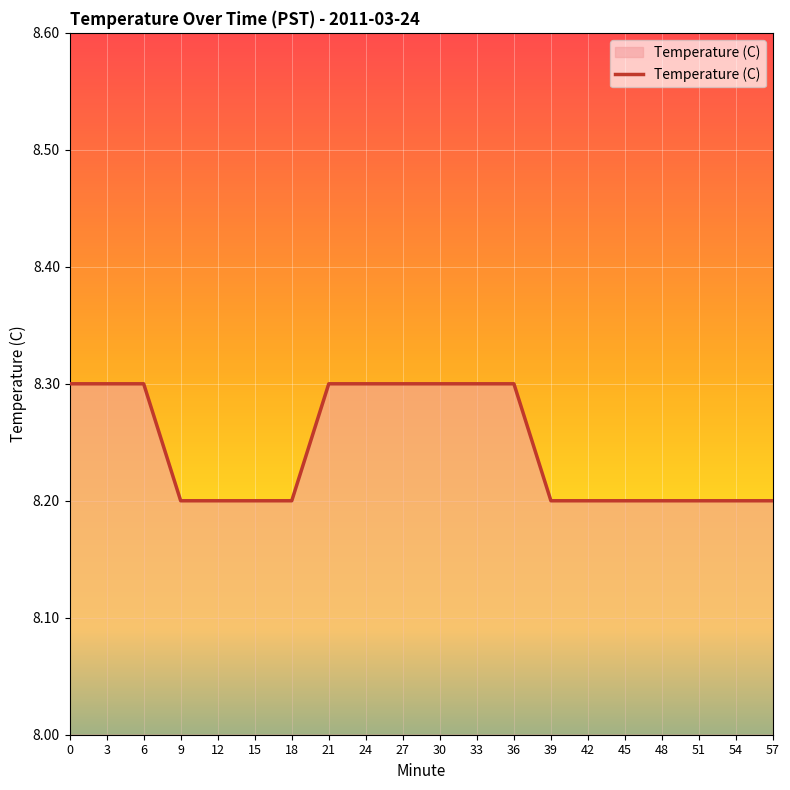

What is the difference between the maximum and second lowest values?

0.1